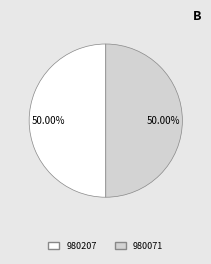

The 980207 slice represents 50% of the pie. True or false?

True